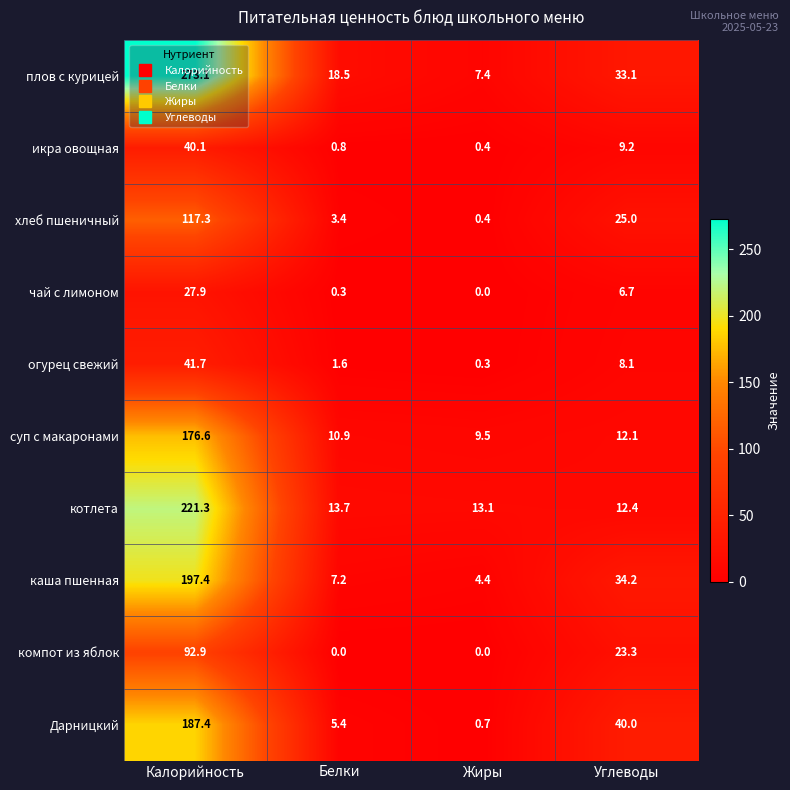

What is the difference between the суп с макаронами values at Жиры and Белки?

1.4